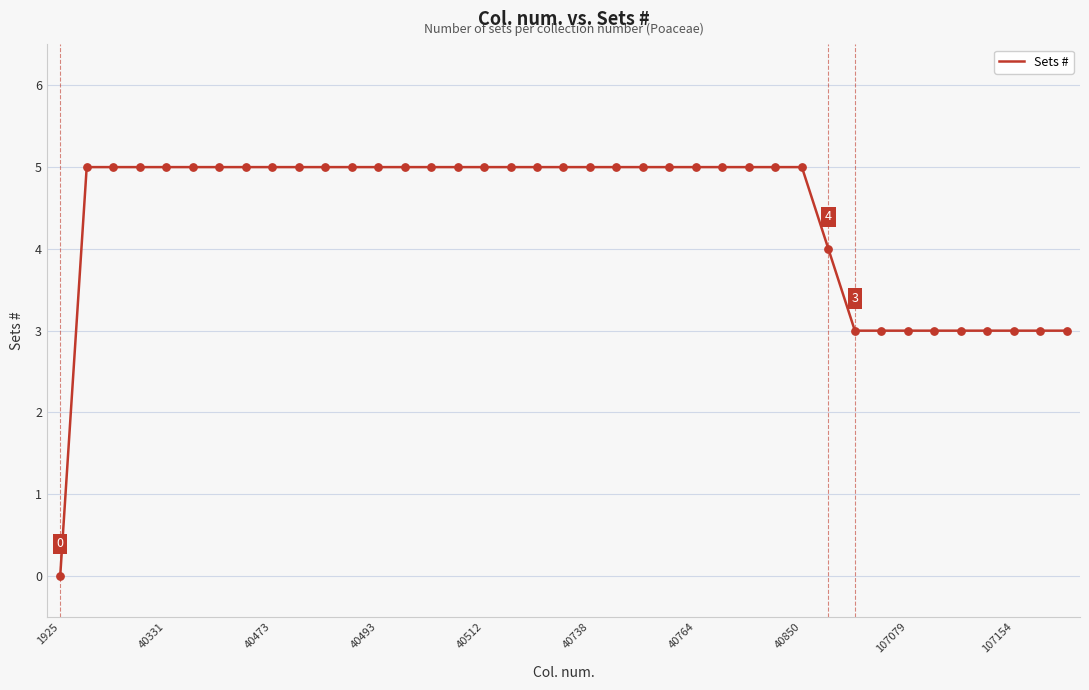

What is the difference between the maximum and minimum values?

5